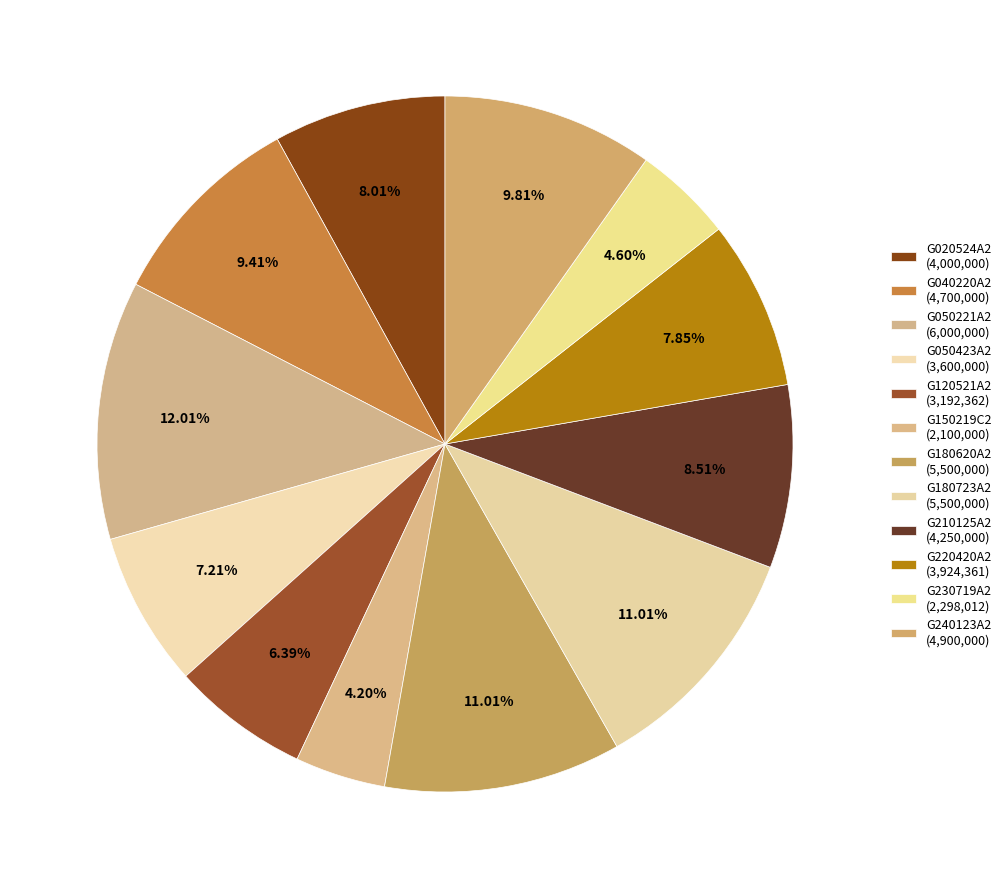

Which slice is the largest?

G050221A2